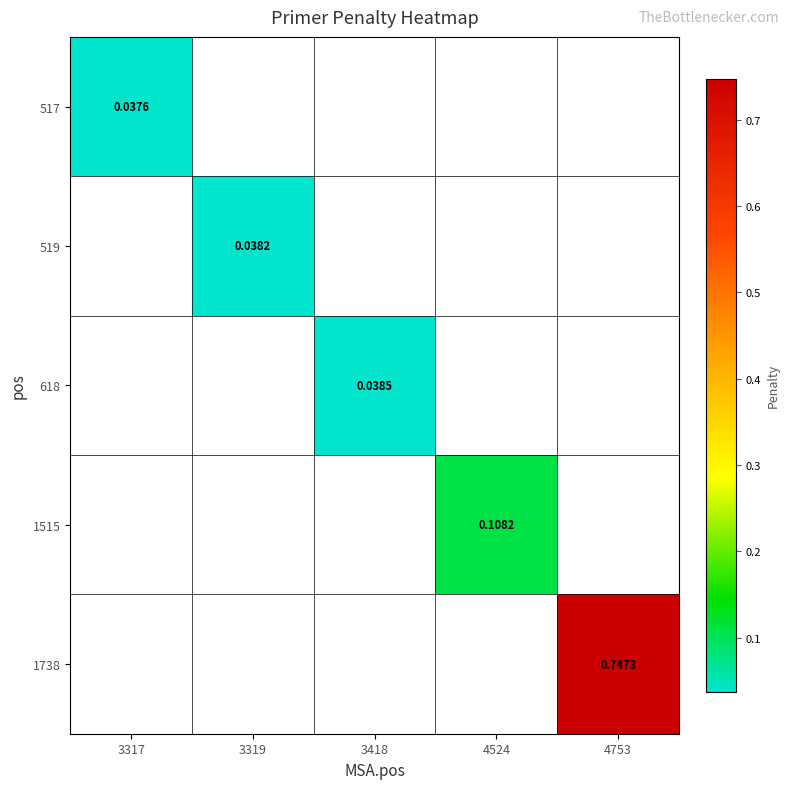

Which category has the highest value across all series?

4753